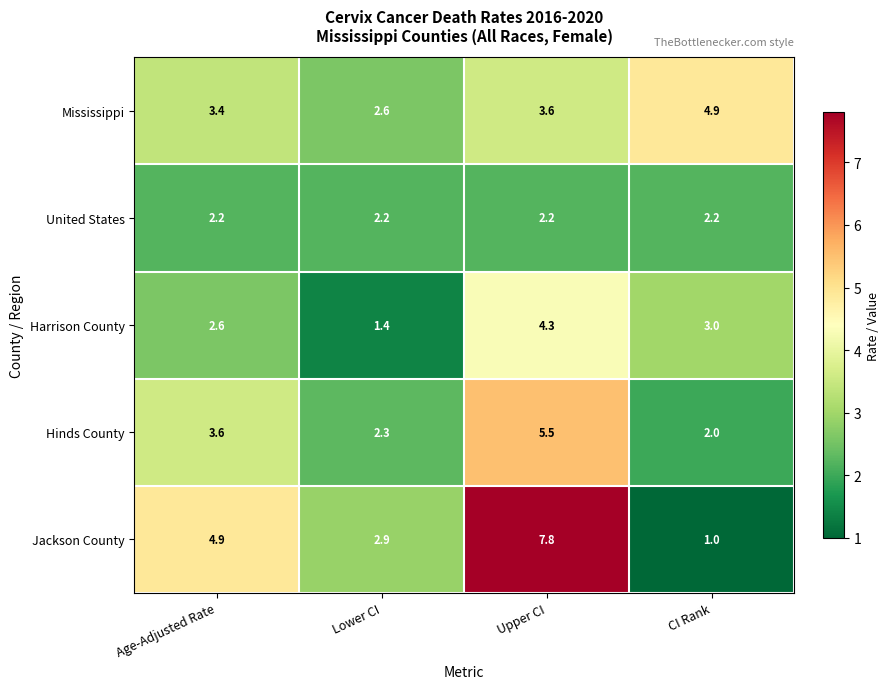

Read the Hinds County value at CI Rank.

2.0